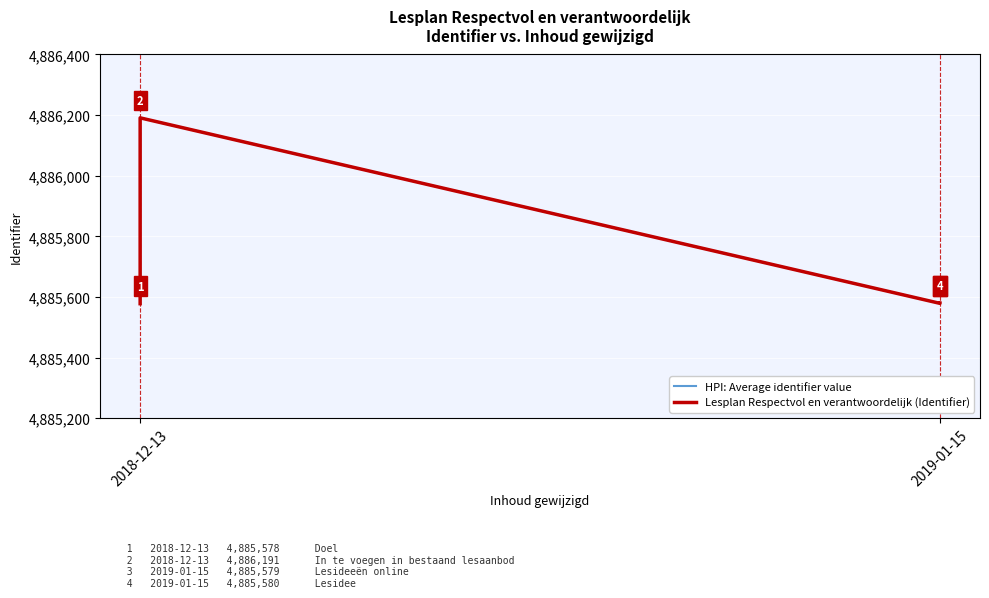

True or false: HPI: Average identifier value and Lesplan Respectvol en verantwoordelijk (Identifier) intersect in this chart.

False